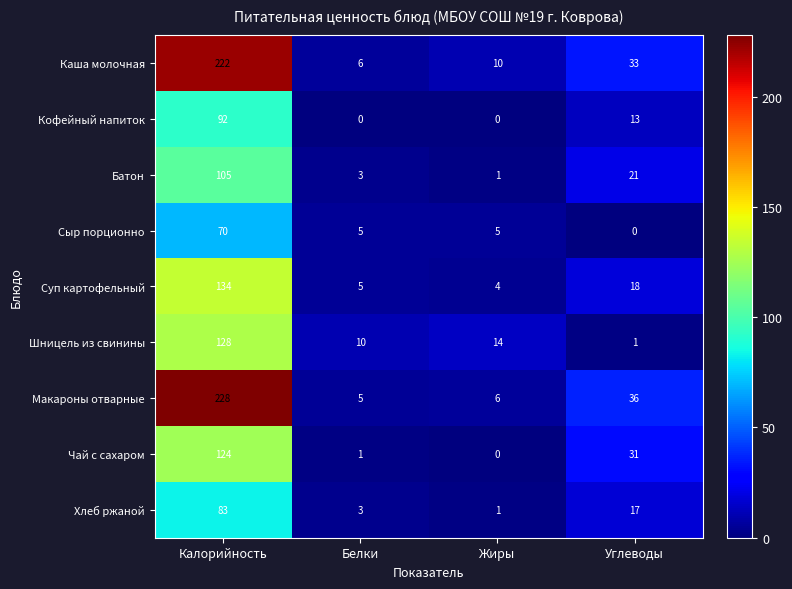

What is the difference between the maximum and minimum values in the Шницель из свинины series?

127